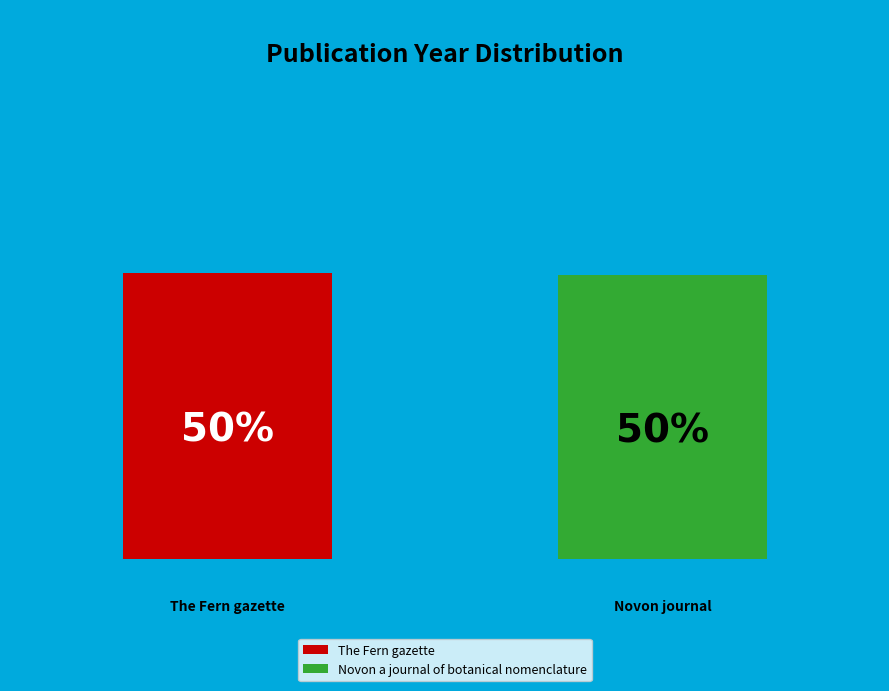

Rank the categories by value from highest to lowest.

The Fern gazette, Novon a journal of botanical nomenclature